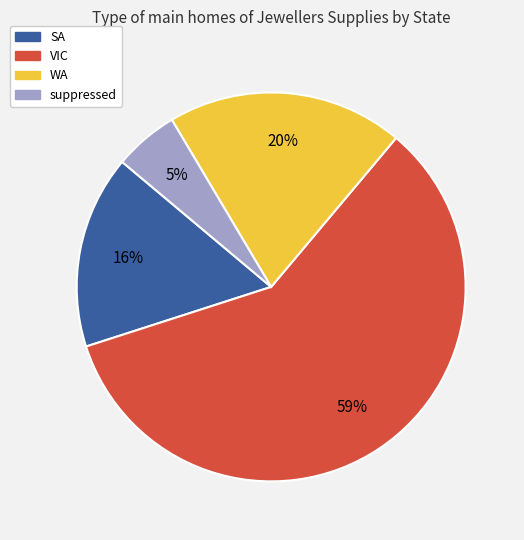

Combined, do suppressed and VIC account for over 50%?

Yes